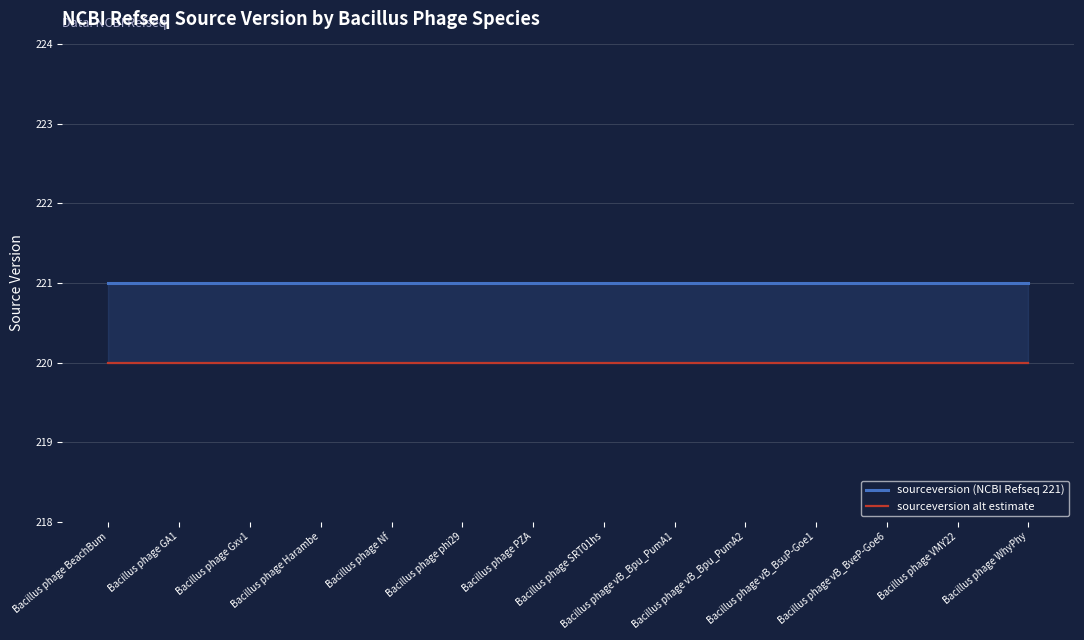

Reading left to right, what are all the values shown in this chart?

sourceversion (NCBI Refseq 221): 221	221	221	221	221	221	221	221	221	221	221	221	221	221
sourceversion alt estimate: 220	220	220	220	220	220	220	220	220	220	220	220	220	220